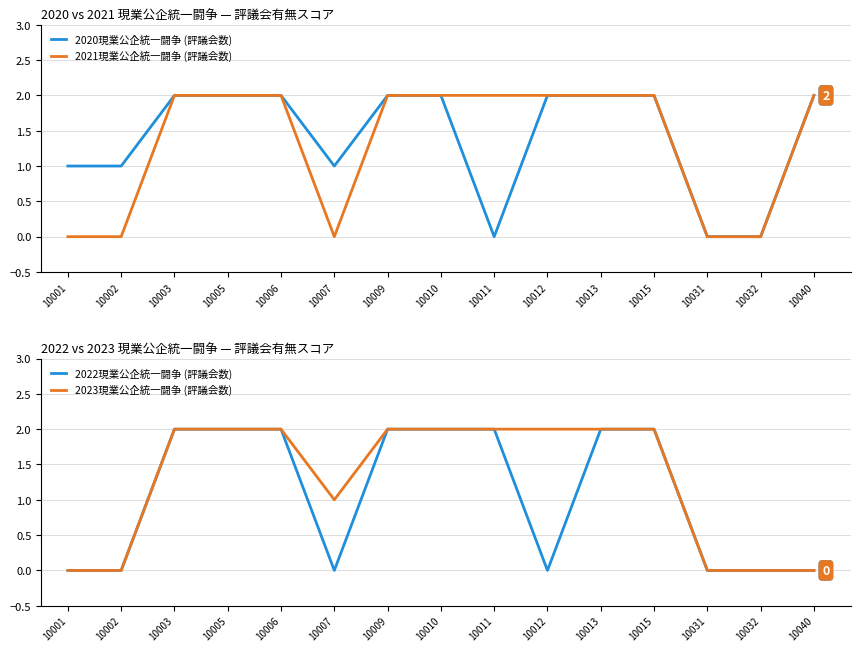

True or false: 2020現業公企統一闘争 (評議会数) and 2021現業公企統一闘争 (評議会数) intersect in this chart.

False